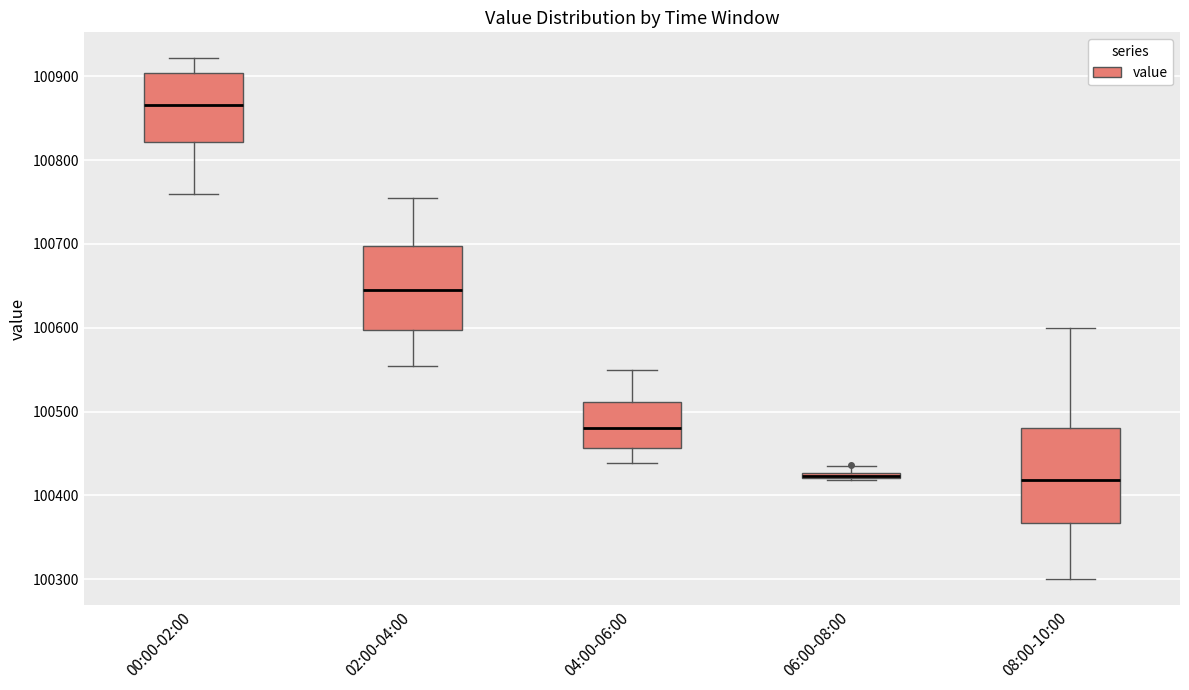

Comparing the boxes themselves (not the whiskers), which one is the tallest?

08:00-10:00